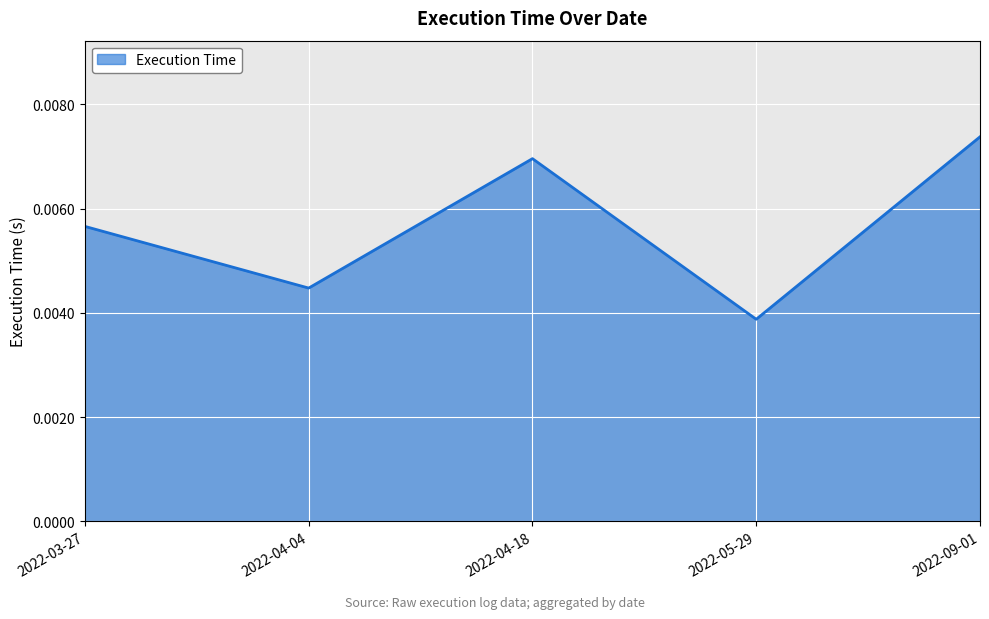

What position from the left is 2022-05-29?

4